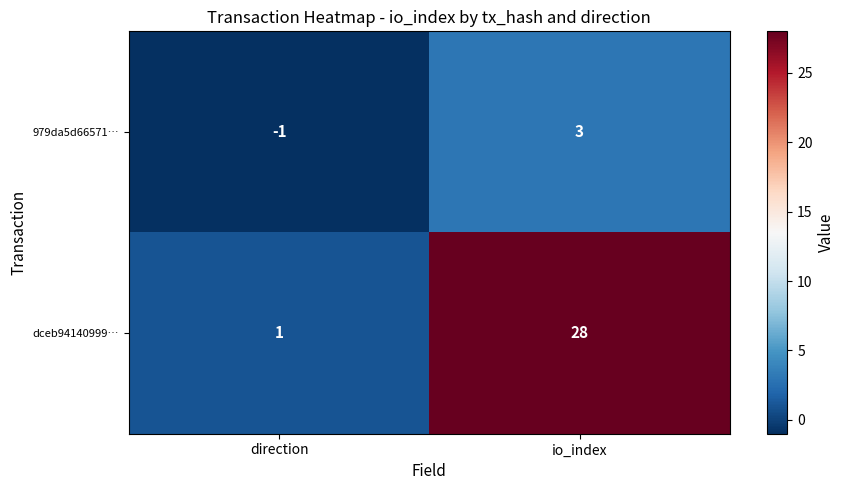

Which series has the widest spread of values?

dceb94140999…